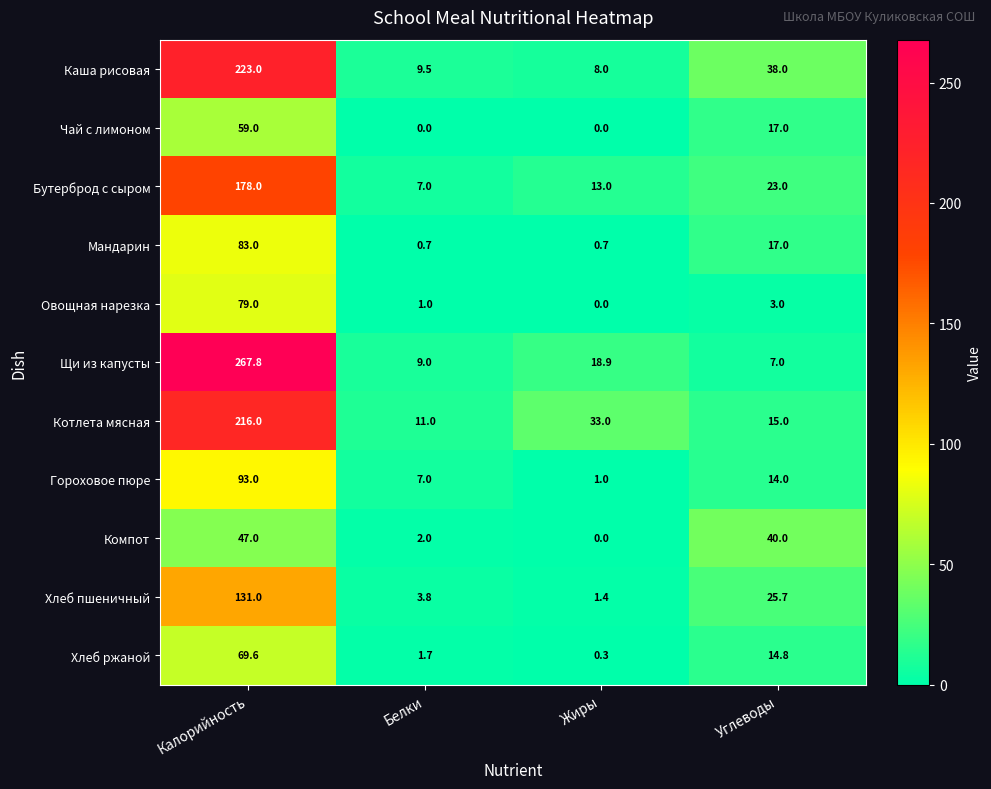

The value of Хлеб пшеничный at Углеводы is 39.6. True or false?

False